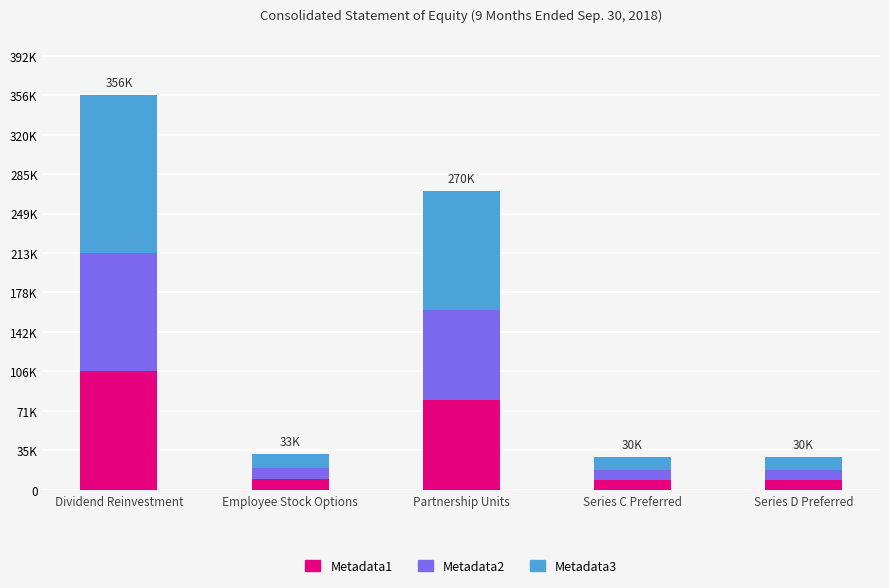

What are all the series names shown in the legend?

Metadata1, Metadata2, Metadata3